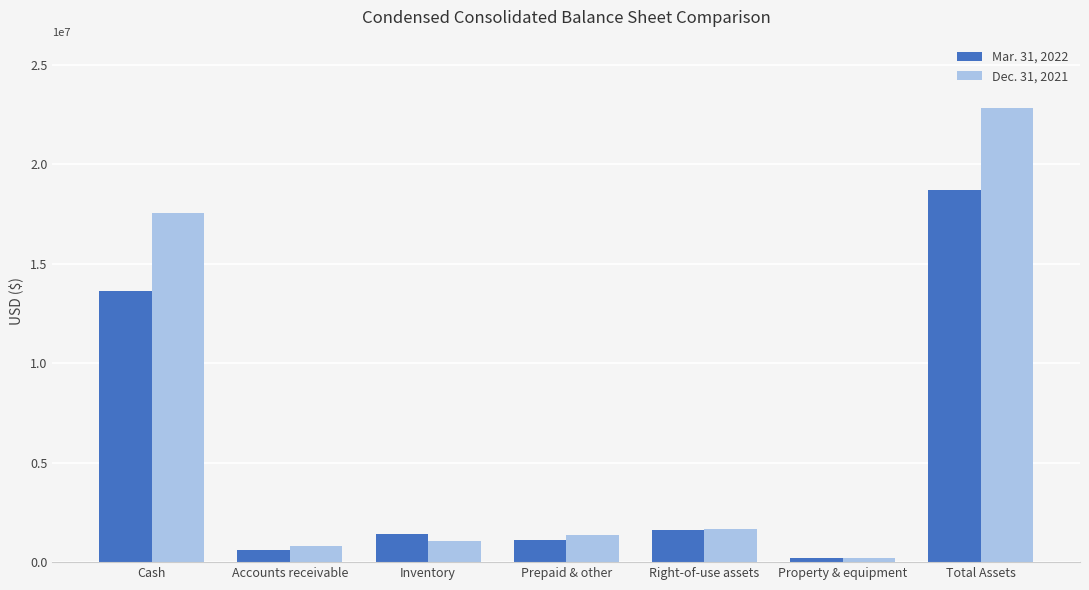

What is the value of the Mar. 31, 2022 bar at the 6th from the left?

230242